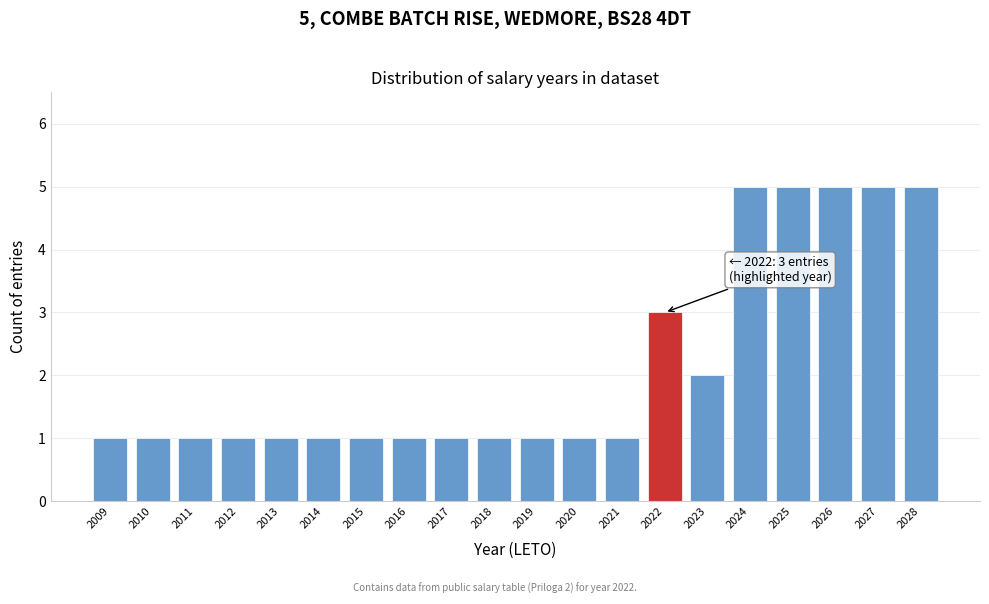

Reading left to right, list all the values displayed in this chart.

1	1	1	1	1	1	1	1	1	1	1	1	1	3	2	5	5	5	5	5